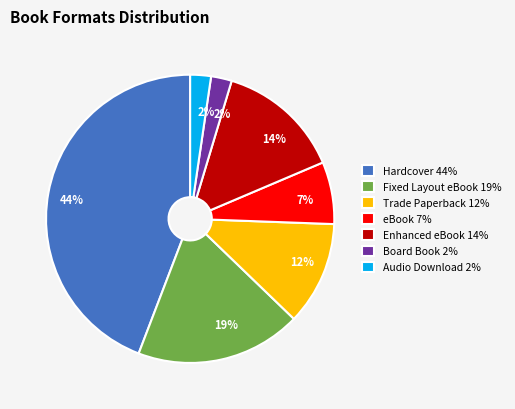

To the nearest percent, what is the average slice percentage?

14%